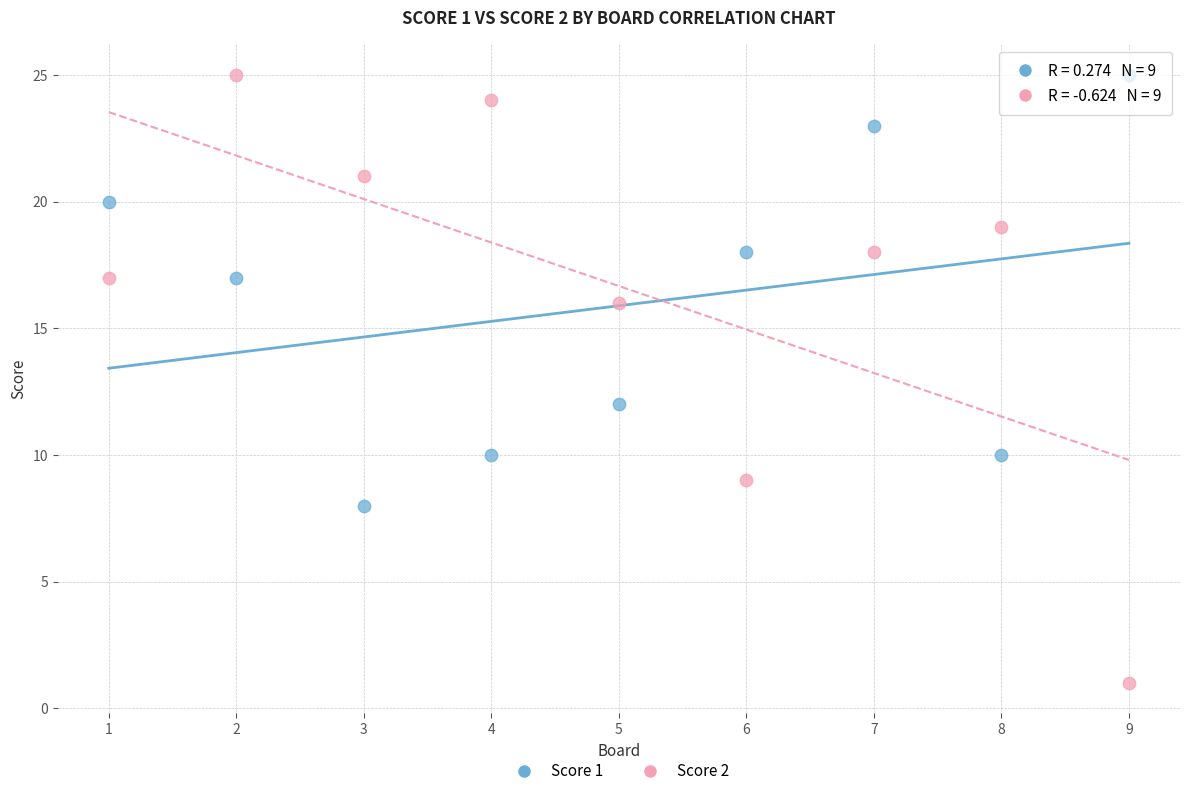

Which series has the widest spread of Y values?

Score 2